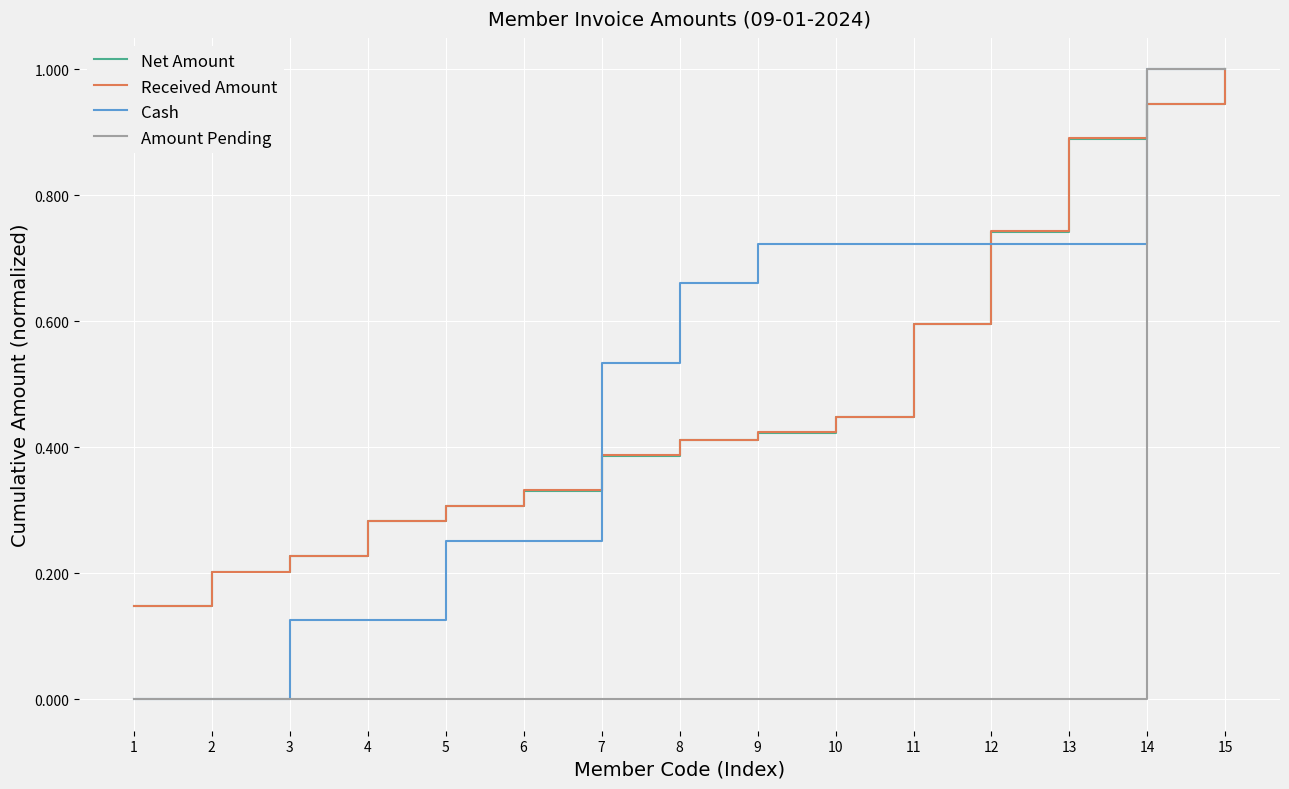

Is it true that Net Amount equals 0.3 at 6?

True